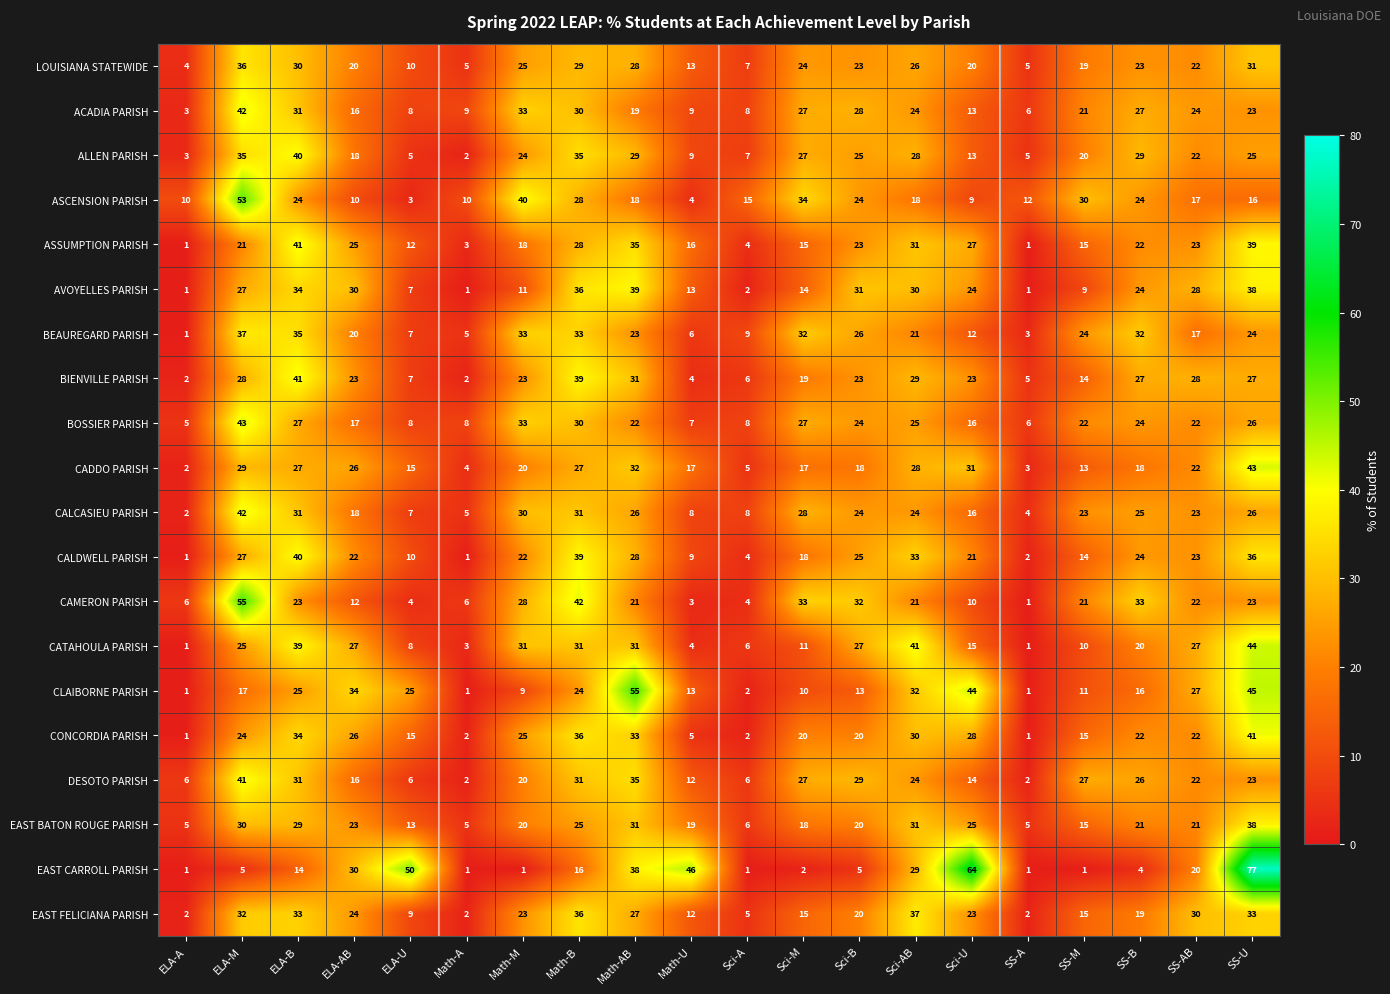

Which category has the lowest value in the ALLEN PARISH series?

Math-A